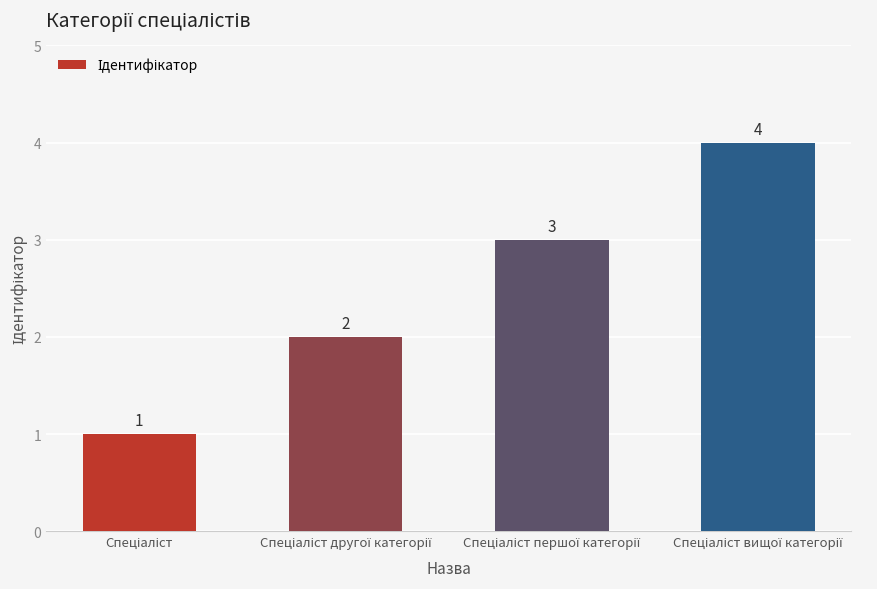

What is the difference between the maximum and minimum values?

3